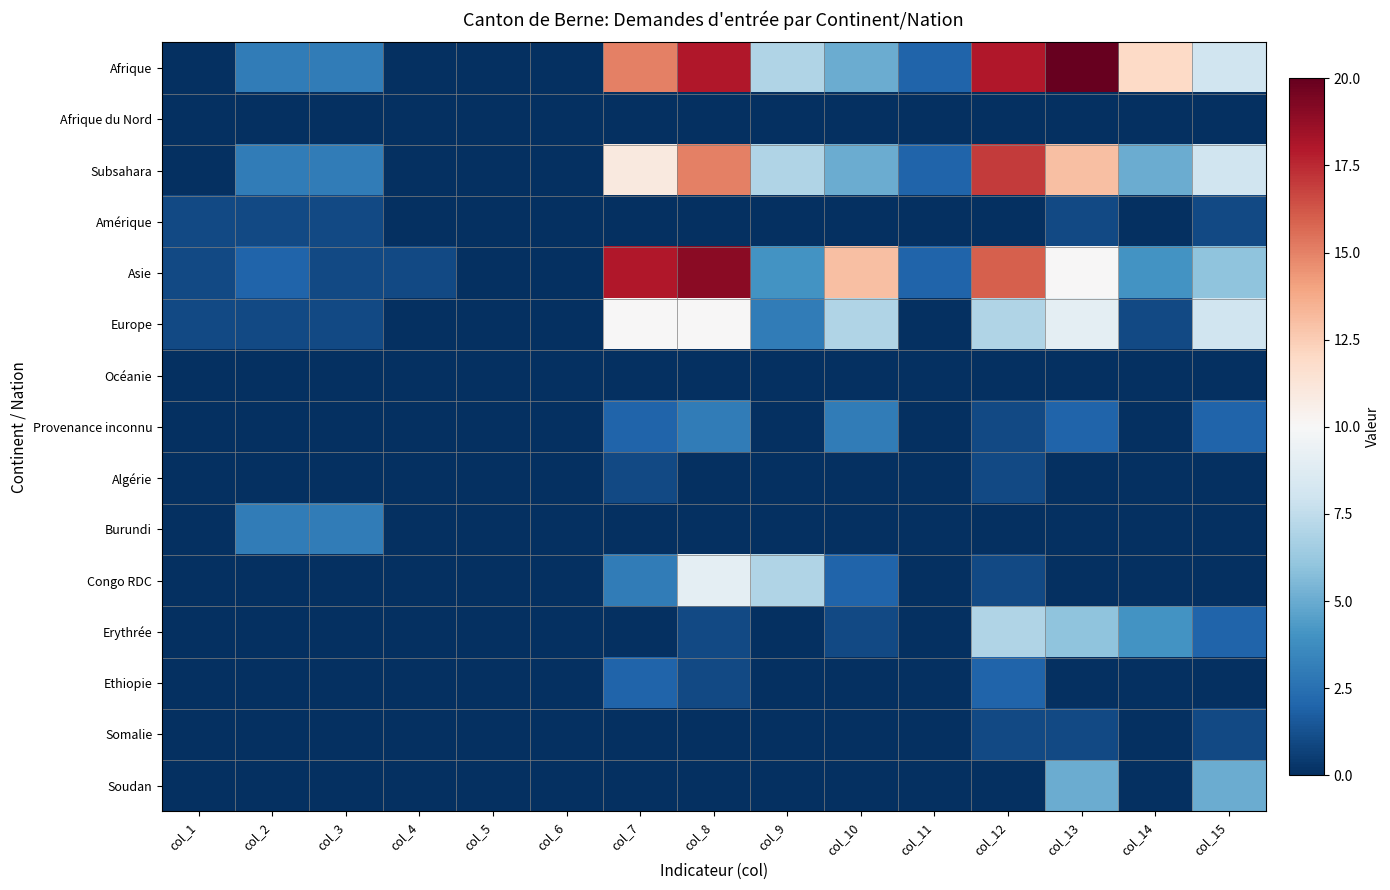

What is the spread (max minus min) of values at col_12?

18